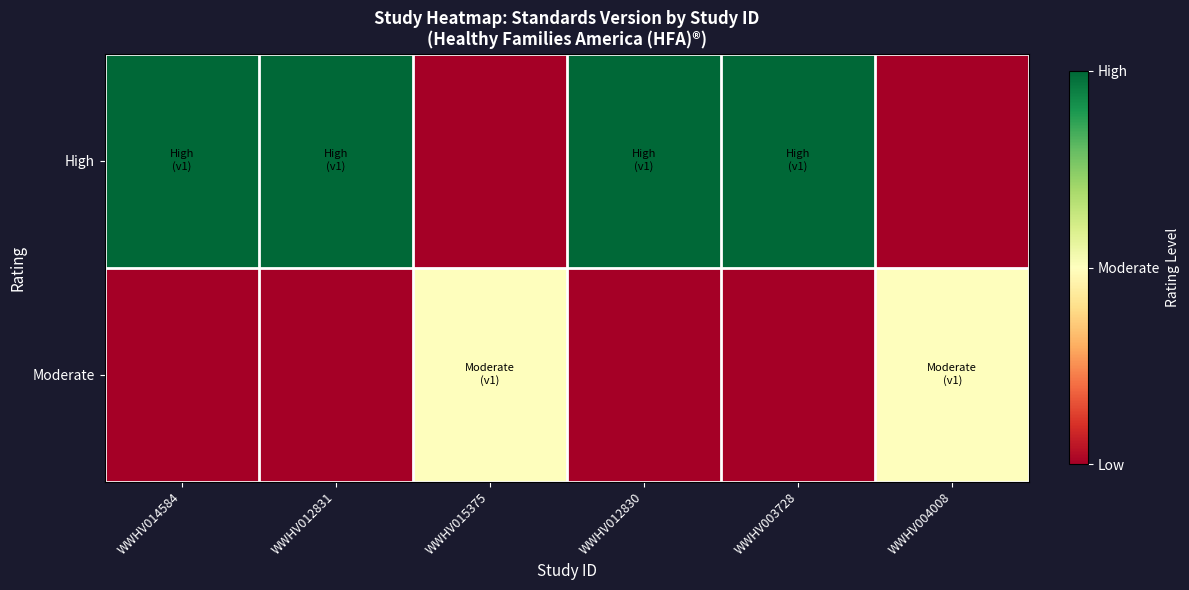

Which has a higher value, WWHV012831 or WWHV004008?

WWHV012831